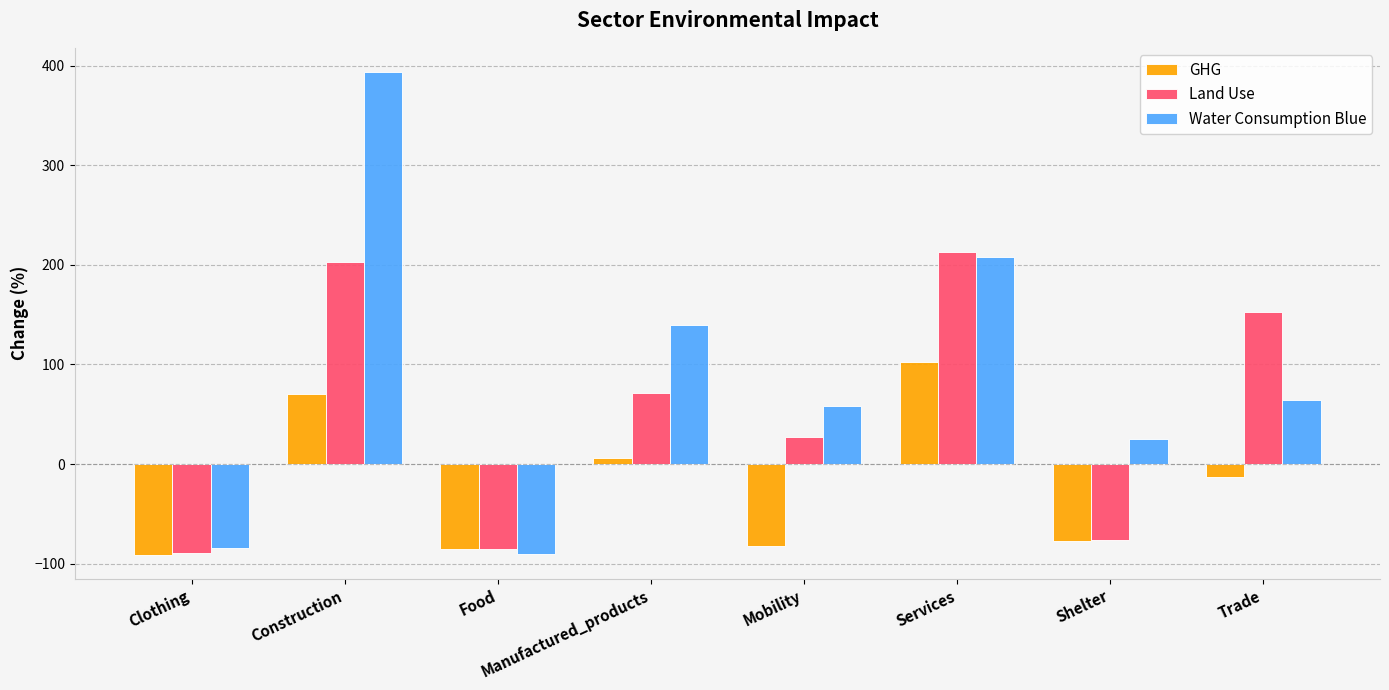

At Construction, list the series in order from smallest to largest.

GHG, Land Use, Water Consumption Blue